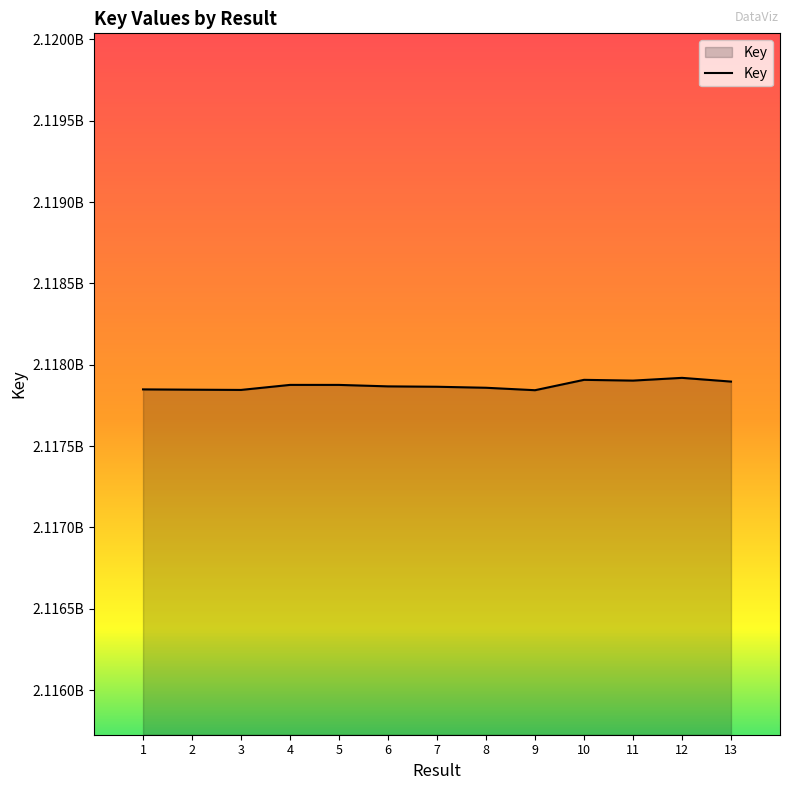

Reading left to right, list all the values displayed in this chart.

1=2117848842	2=2117847039	3=2117845505	4=2117876458	5=2117876389	6=2117867397	7=2117865057	8=2117858856	9=2117843798	10=2117907547	11=2117902873	12=2117919730	13=2117896831